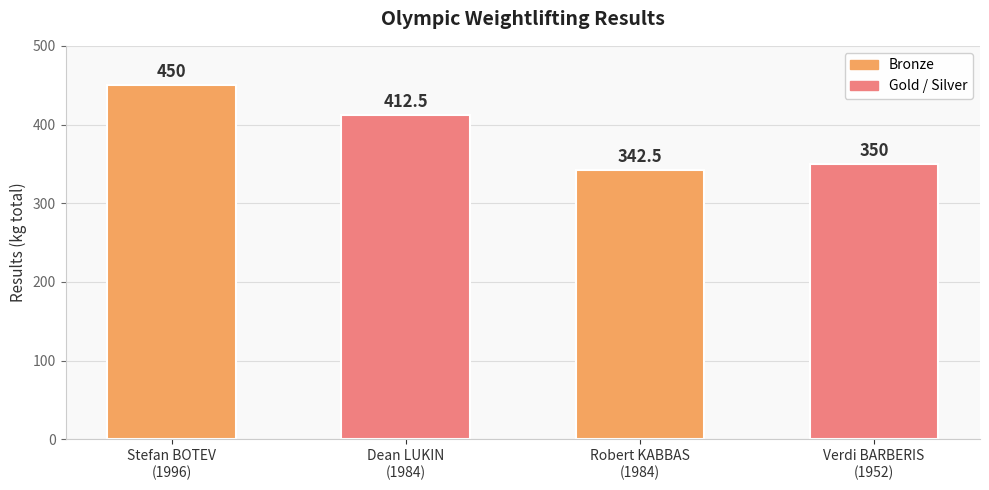

Rank the categories by value from lowest to highest.

Robert KABBAS
(1984), Verdi BARBERIS
(1952), Dean LUKIN
(1984), Stefan BOTEV
(1996)